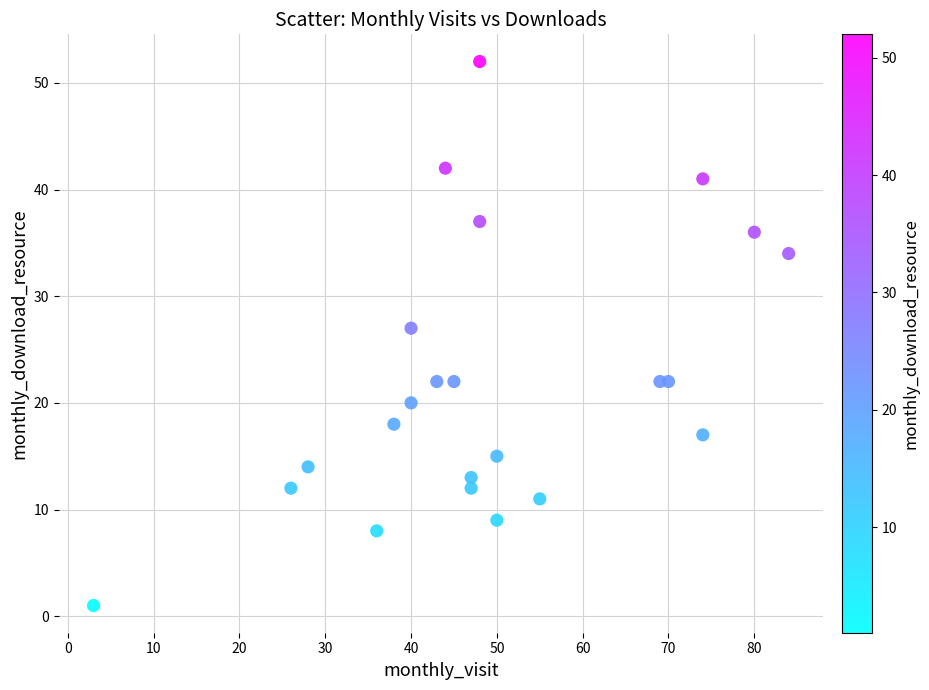

What Y value in the scatter plot is closest to 26?

27